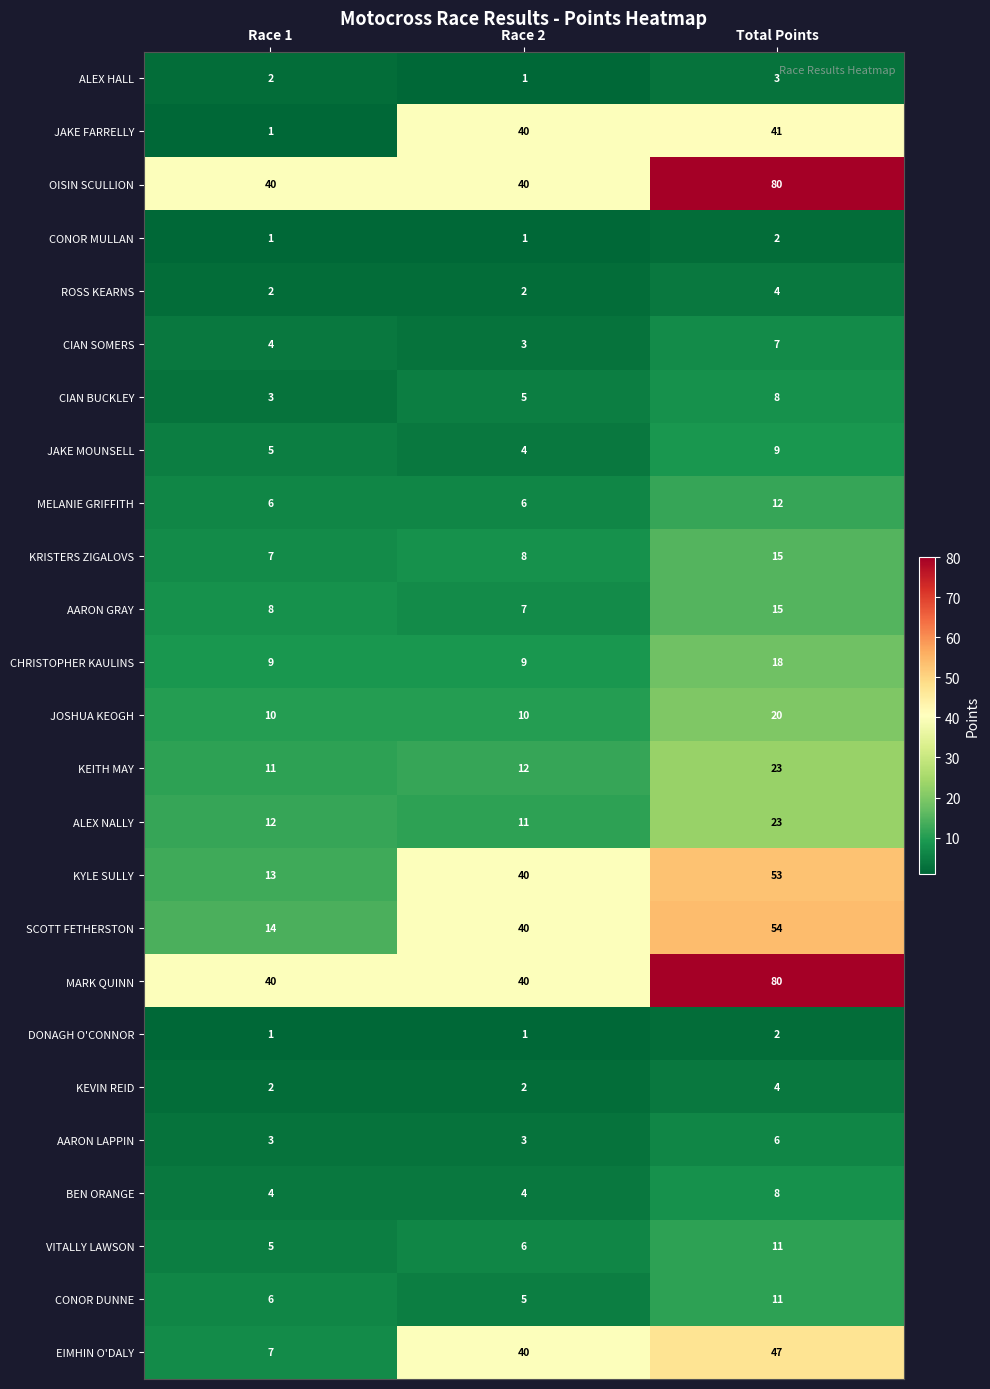

What is the spread (max minus min) of values at Race 1?

39